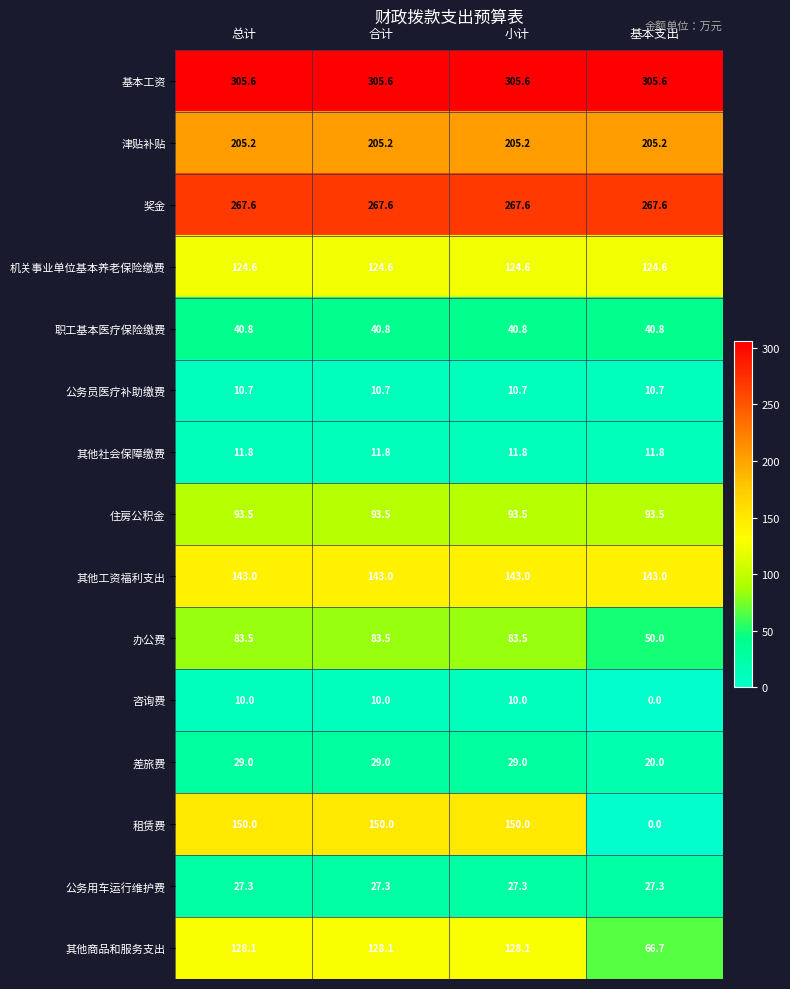

List the series in order of their peak value, highest first.

基本工资, 奖金, 津贴补贴, 租赁费, 其他工资福利支出, 其他商品和服务支出, 机关事业单位基本养老保险缴费, 住房公积金, 办公费, 职工基本医疗保险缴费, 差旅费, 公务用车运行维护费, 其他社会保障缴费, 公务员医疗补助缴费, 咨询费